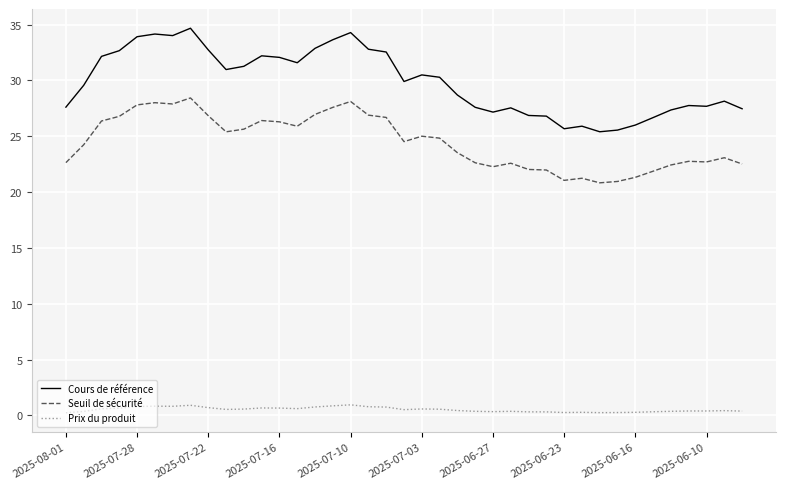

List the series in order of their overall mean, lowest first.

Prix du produit, Seuil de sécurité, Cours de référence